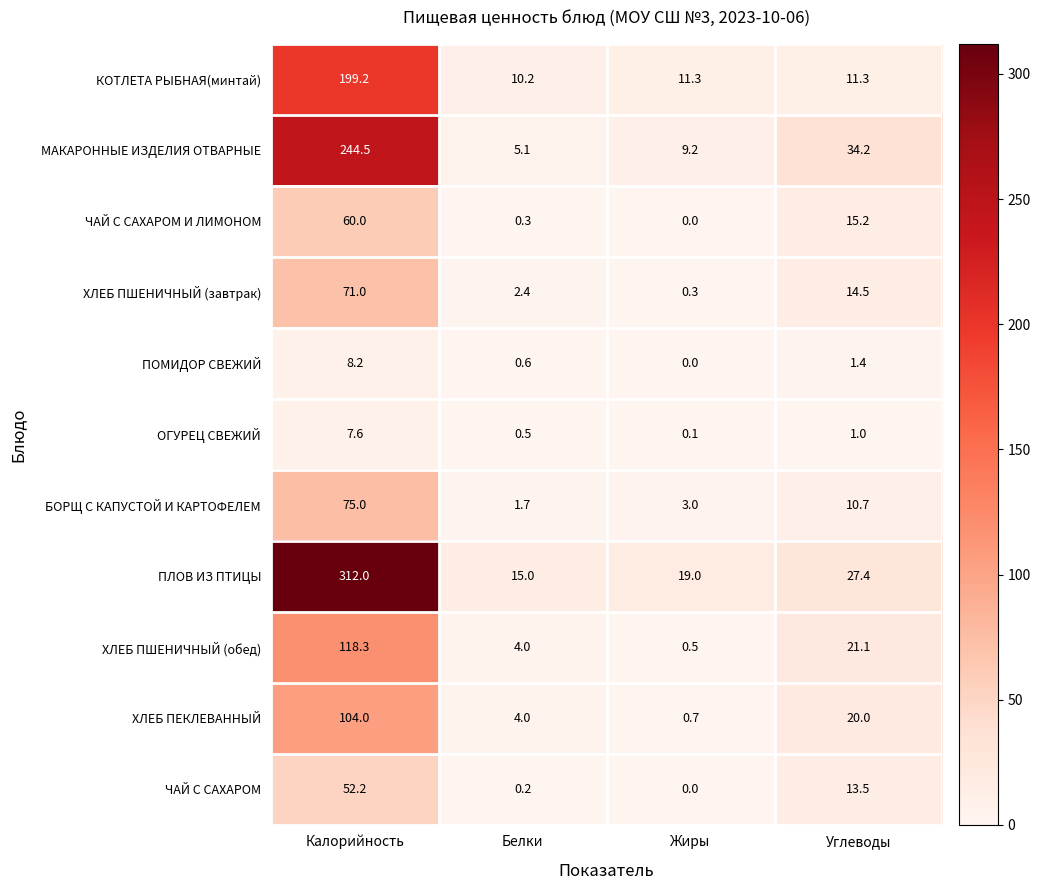

How many values in the ХЛЕБ ПШЕНИЧНЫЙ (обед) series exceed 21?

2